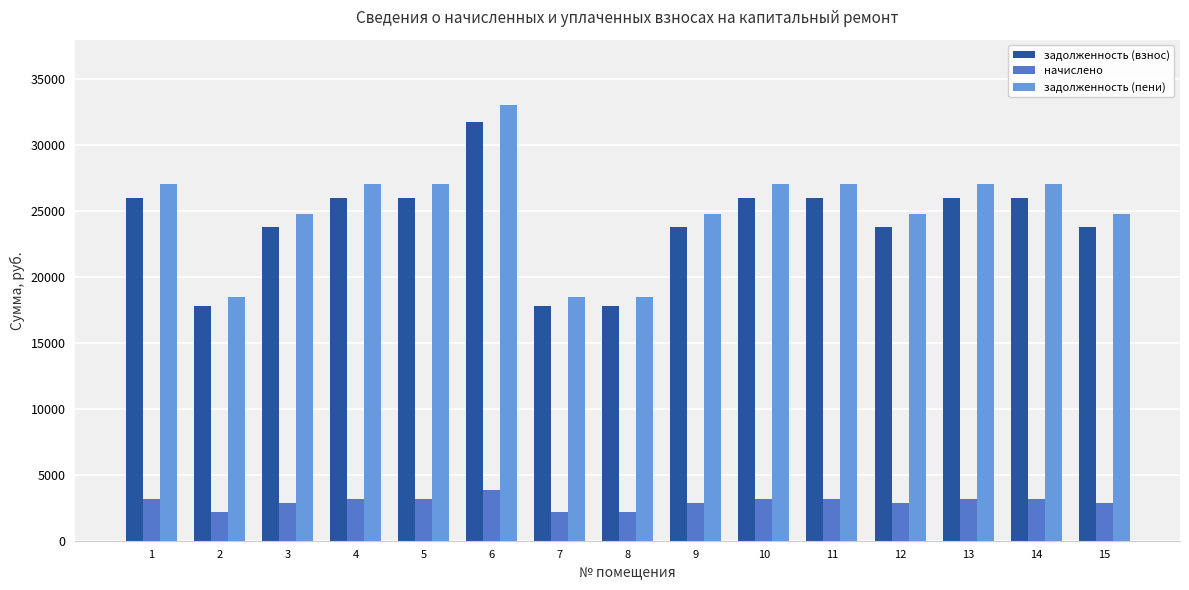

Reading left to right, list all the values displayed in this chart.

задолженность (взнос): 25964.4	17787.1	23785.8	25964.4	25964.4	31753.9	17787.1	17787.1	23785.8	25964.4	25964.4	23785.8	25964.4	25964.4	23785.8
начислено: 3132.0	2145.6	2869.2	3132.0	3132.0	3830.4	2145.6	2145.6	2869.2	3132.0	3132.0	2869.2	3132.0	3132.0	2869.2
задолженность (пени): 27008.4	18502.3	24742.2	27008.4	27008.4	33030.7	18502.3	18502.3	24742.2	27008.4	27008.4	24742.2	27008.4	27008.4	24742.2